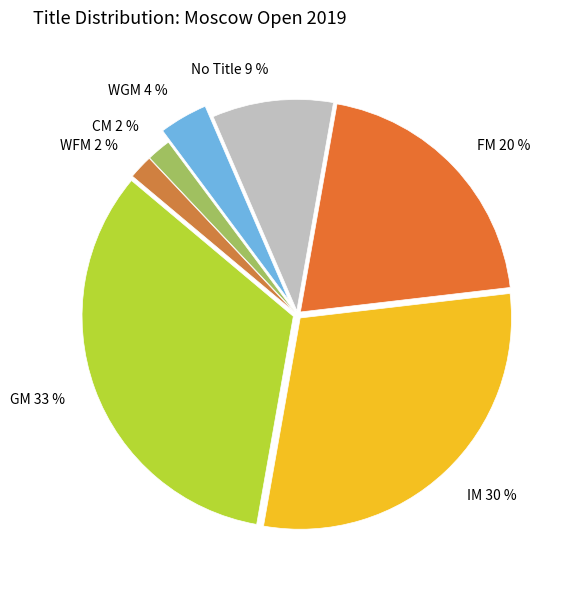

Is the sum of IM 30 % and WFM 2 % greater than half?

No